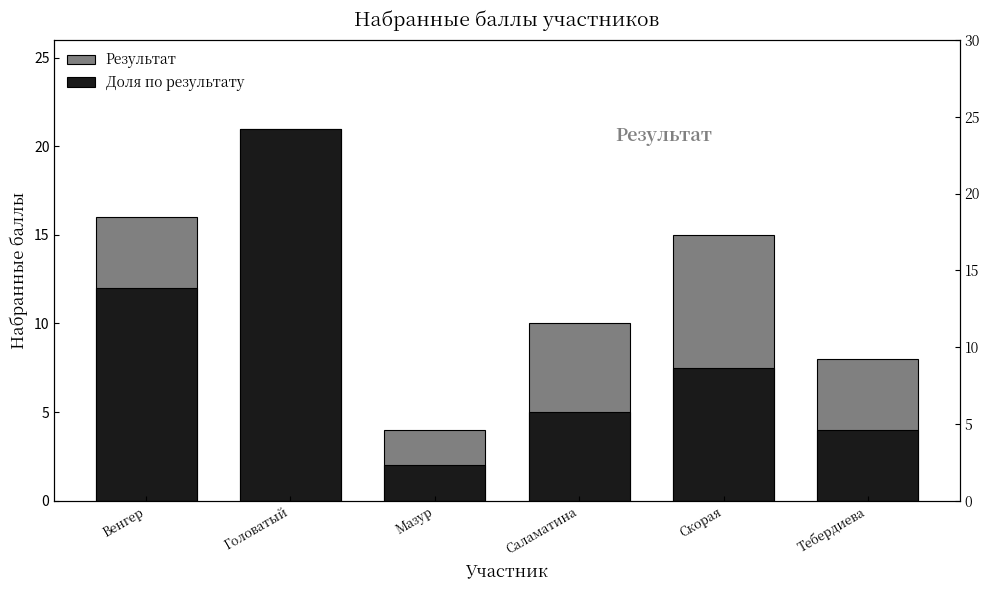

The Доля по результату series shows 19.8 at Венгер. True or false?

False